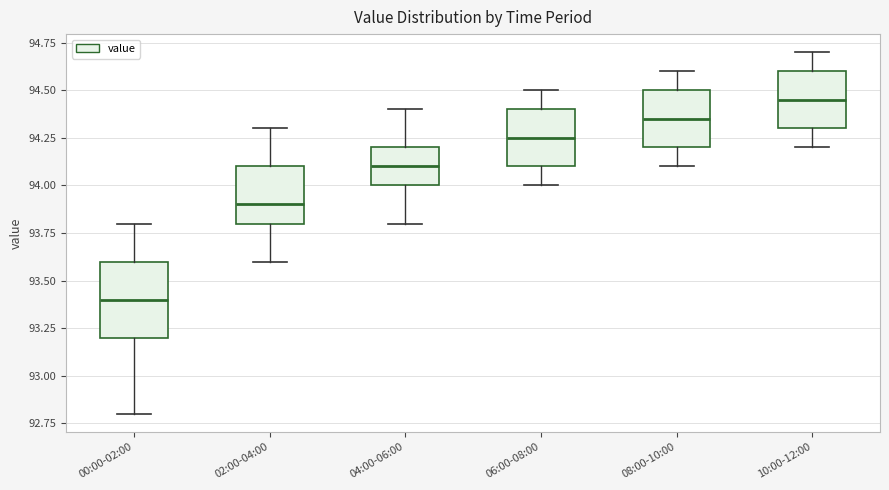

Where is the upper edge of the box for 10:00-12:00 on the y-axis? The values are not printed on the chart, so give them approximately, as read against the axis.

94.60